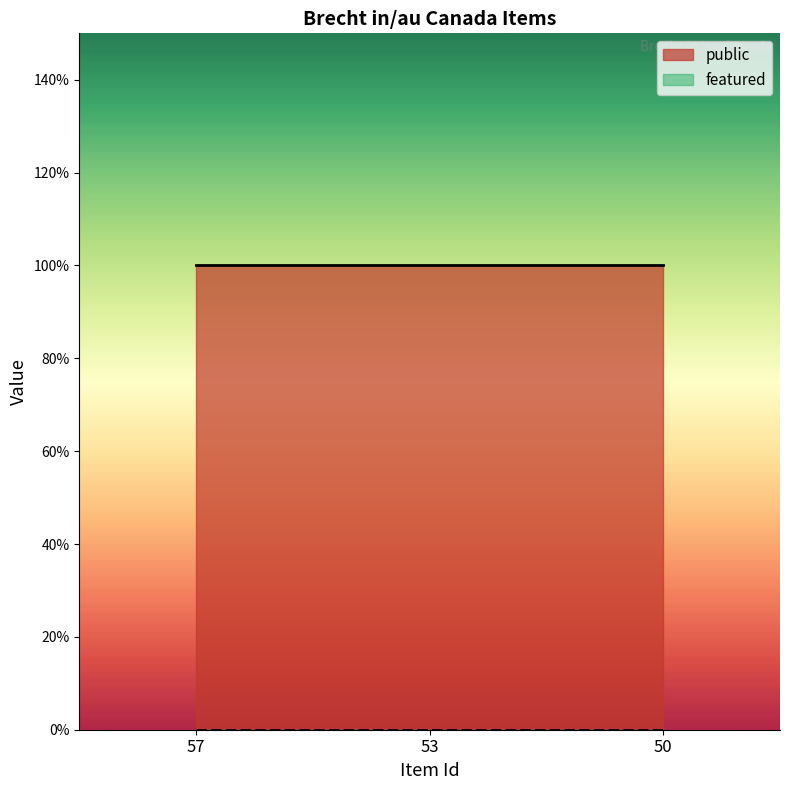

Rank the series by their average value, from highest to lowest.

public, featured